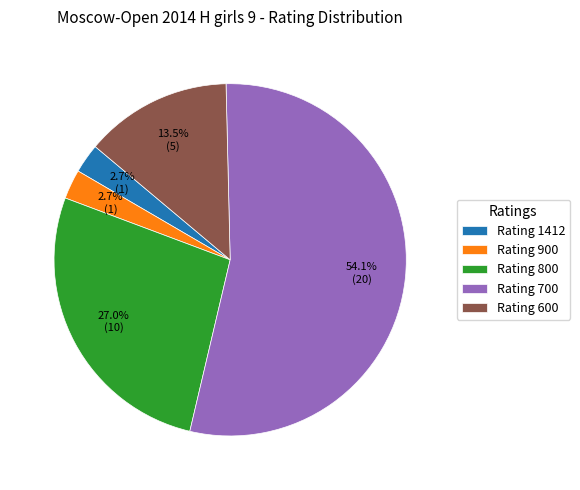

Does any single category account for the majority?

Yes